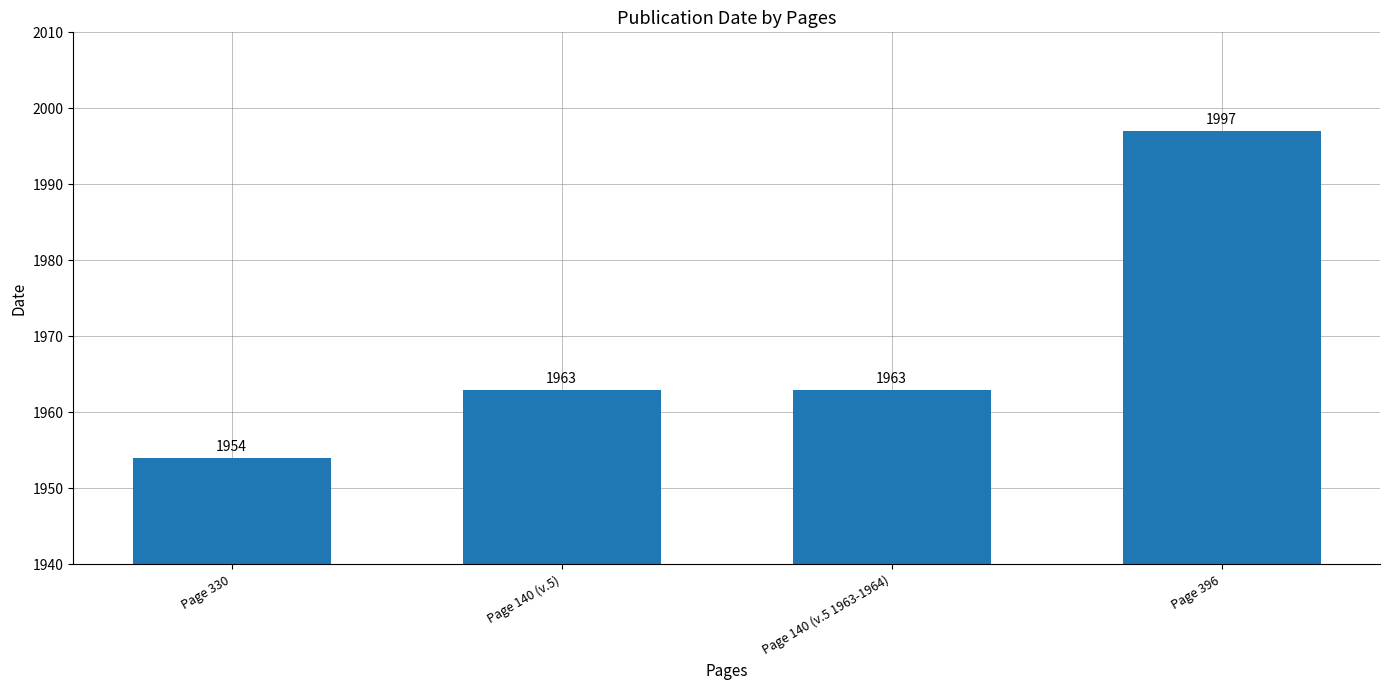

How many values are below 1963?

1